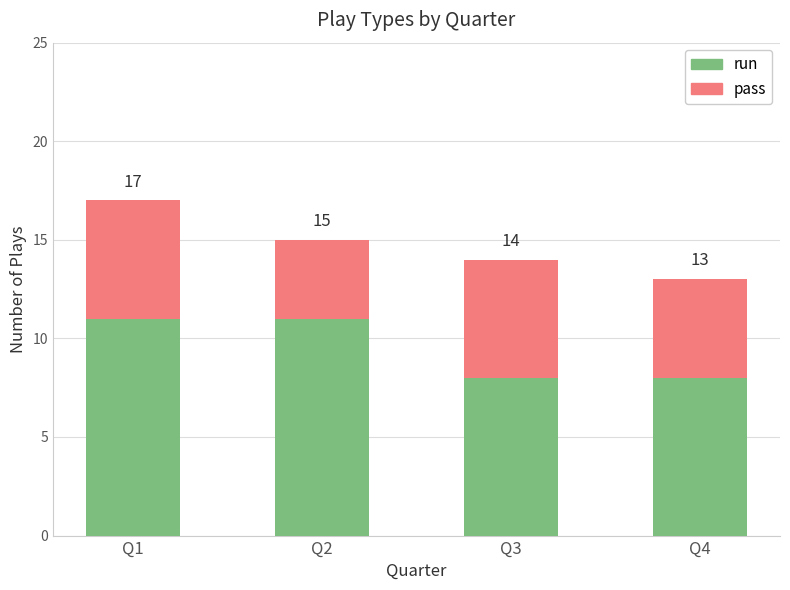

Between Q2 and Q3, which is larger?

Q2